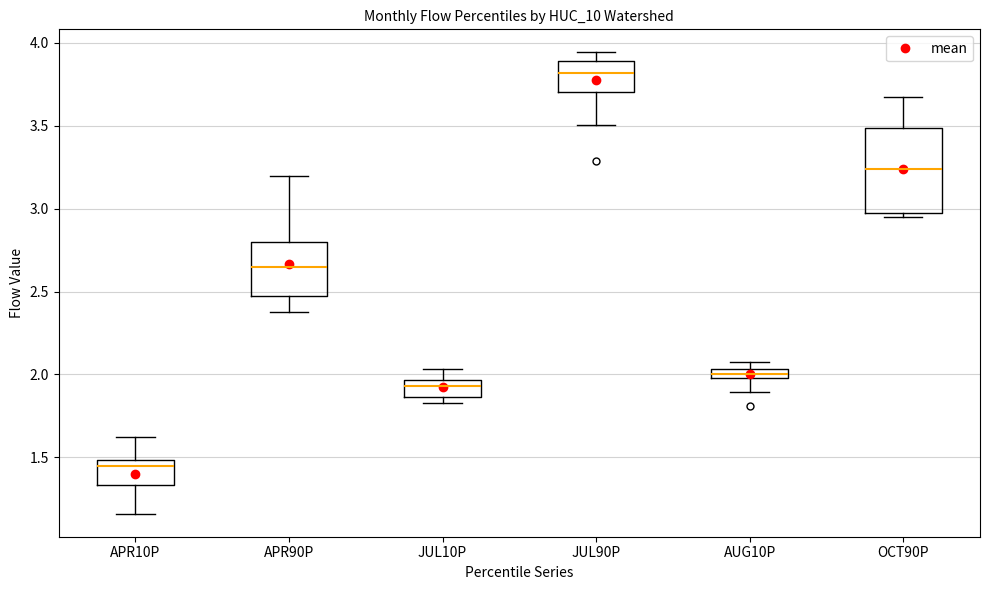

Which box's median line is the highest?

JUL90P